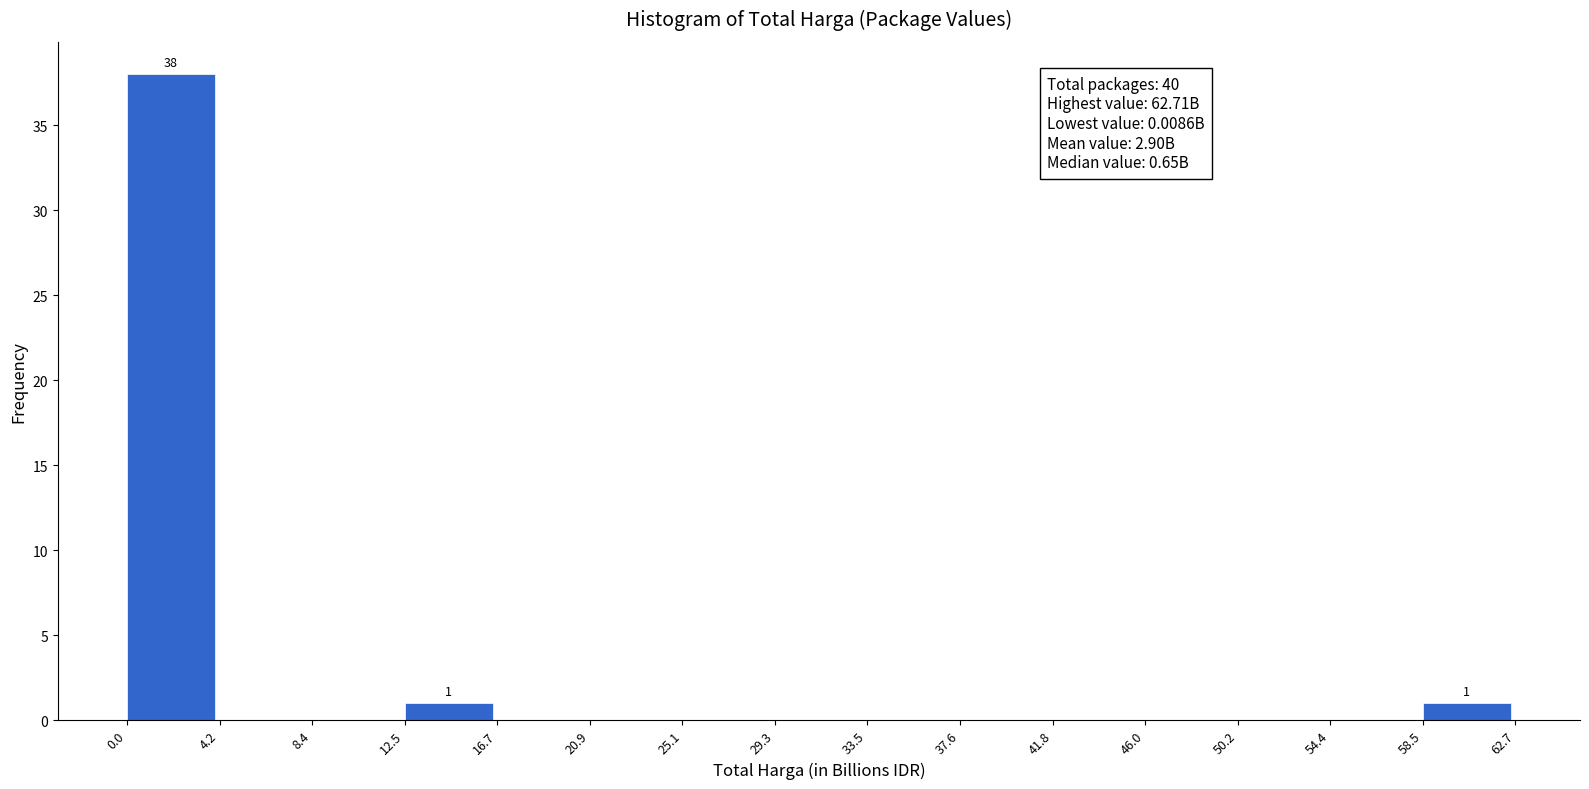

Which range on the x-axis has the tallest bar?

0.0 to 4.2